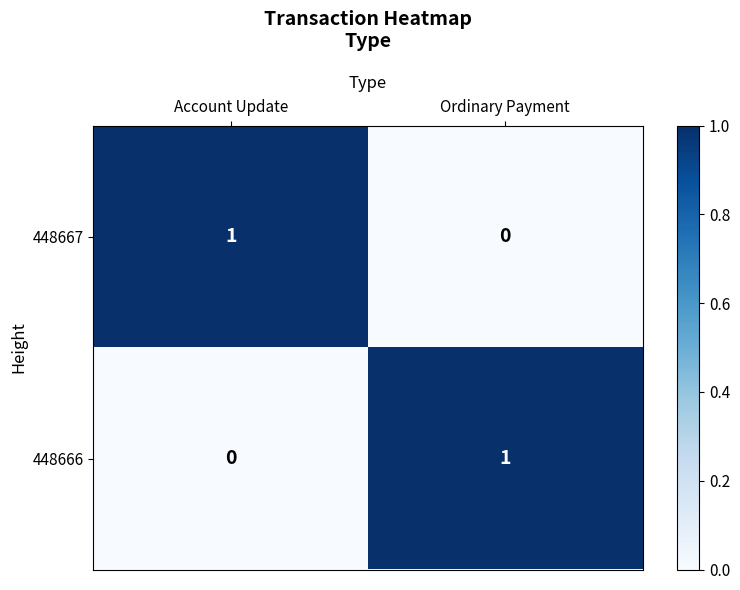

Is it true that 448667 equals 0 at Account Update?

False